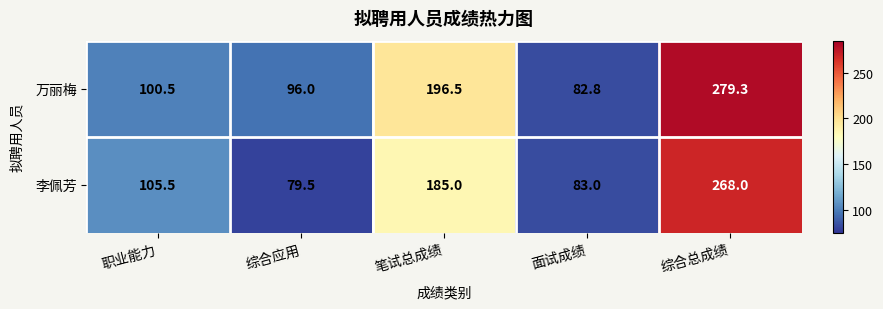

What is the minimum value shown in the chart?

79.5